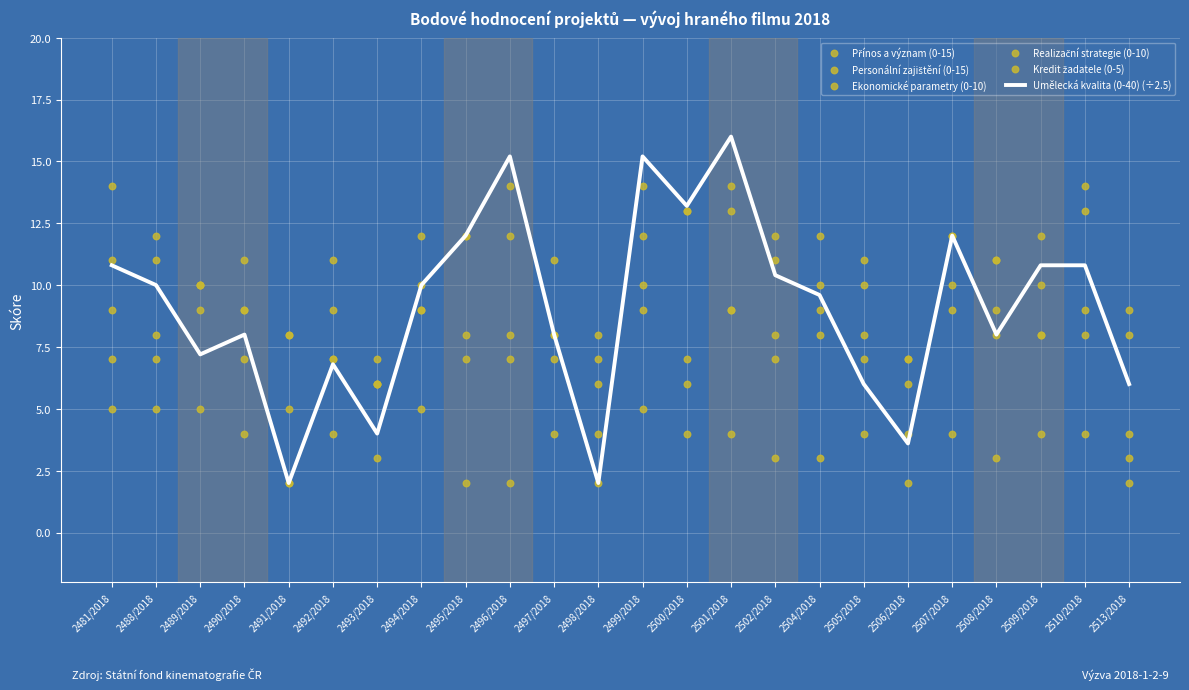

At how many categories does at least one series exceed 7?

22